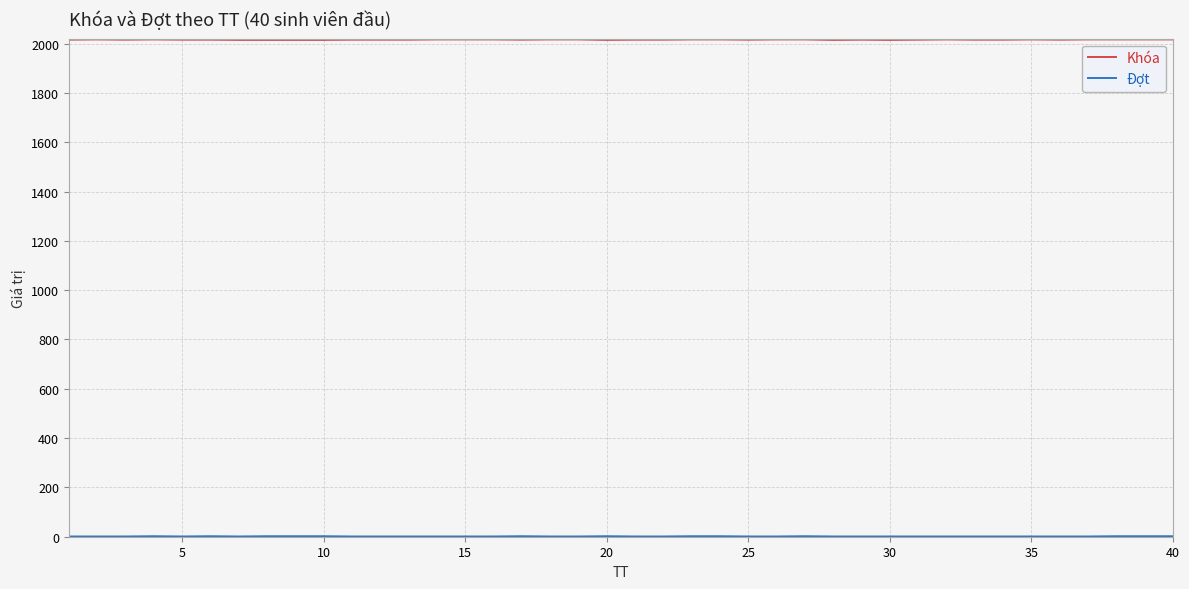

What is the maximum value shown in the chart?

2017